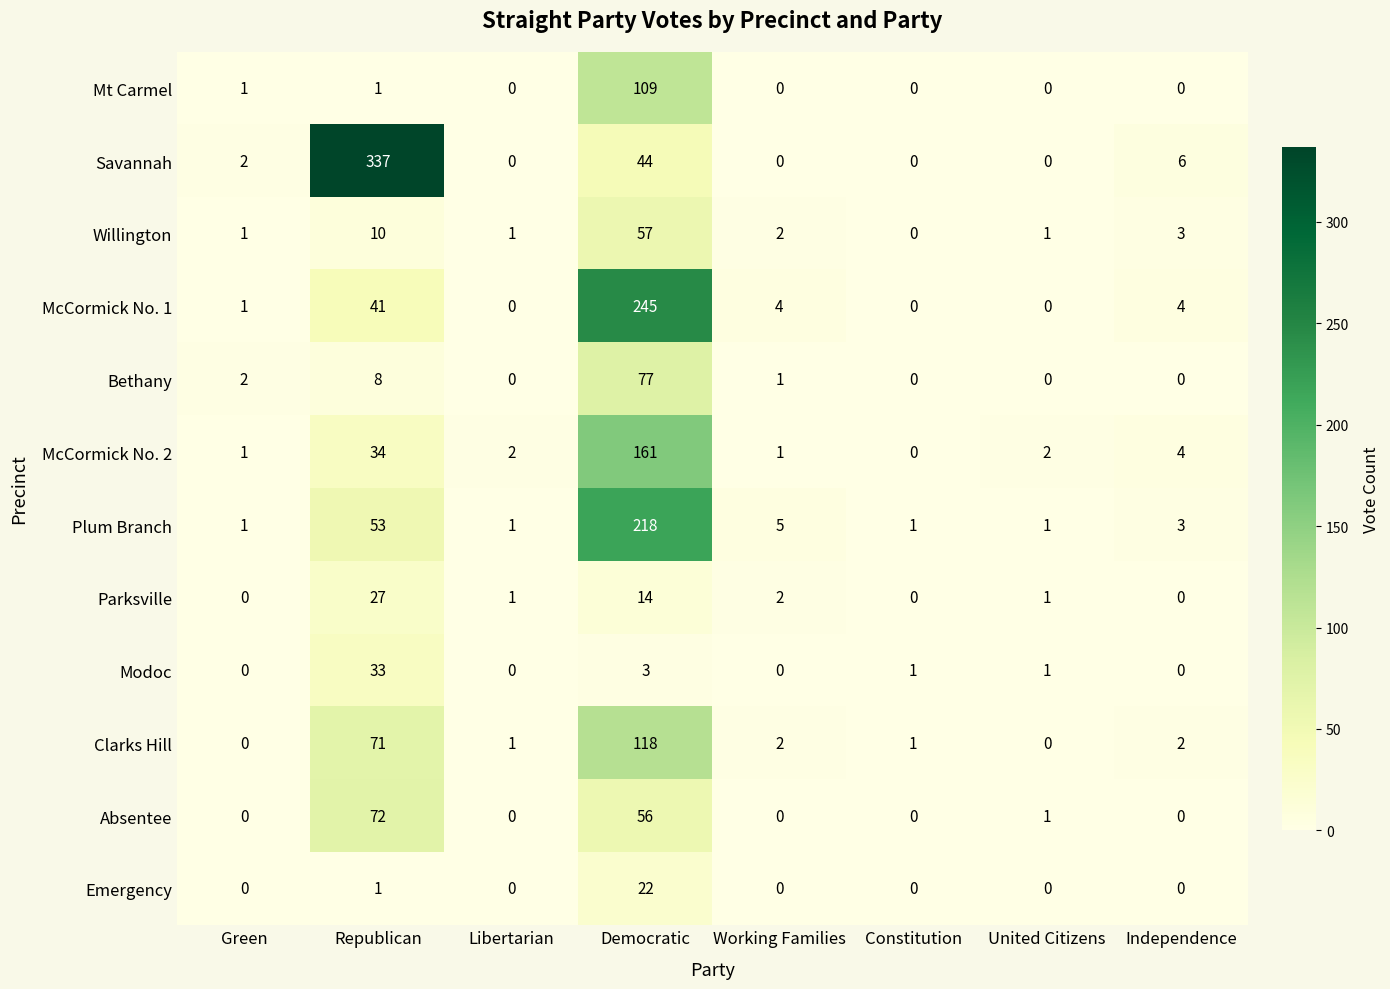

What is the maximum value shown in the chart?

337